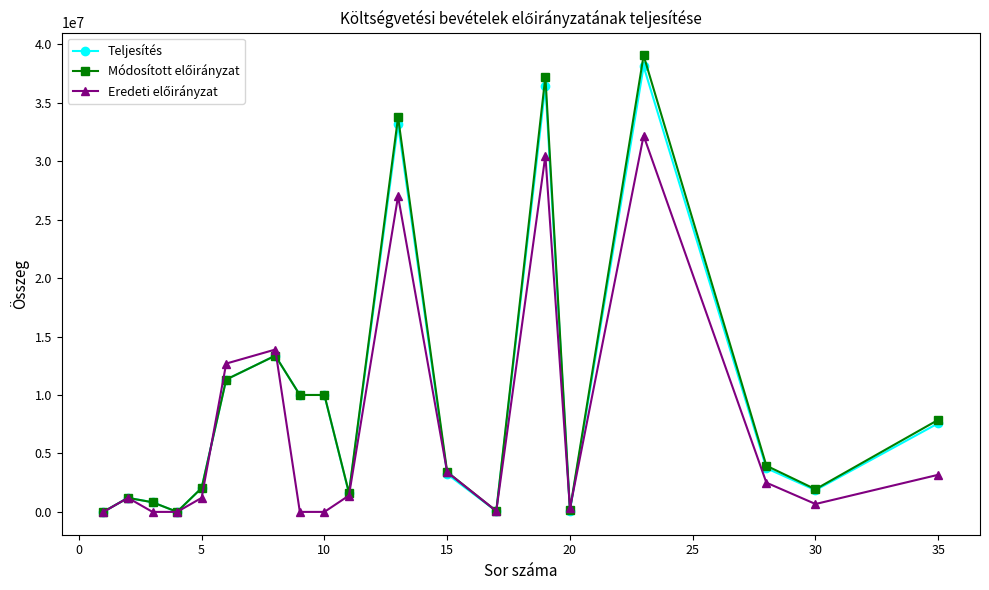

What is the maximum value shown in the chart?

39037442